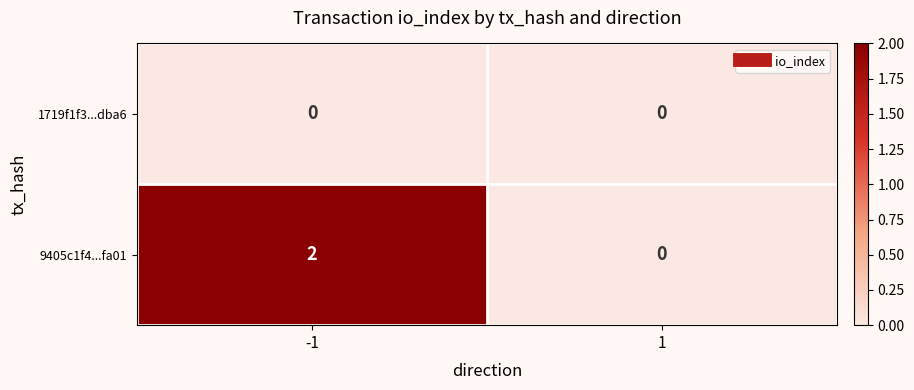

List the series in order of their overall mean, lowest first.

1719f1f3...dba6, 9405c1f4...fa01